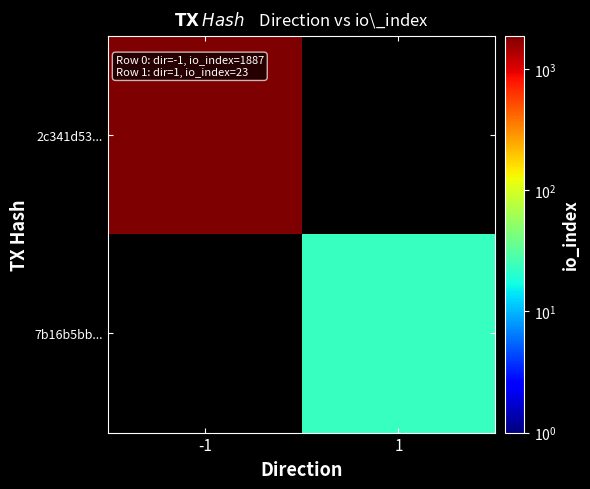

Is it true that 2c341d53... equals 1887.0 at -1?

True